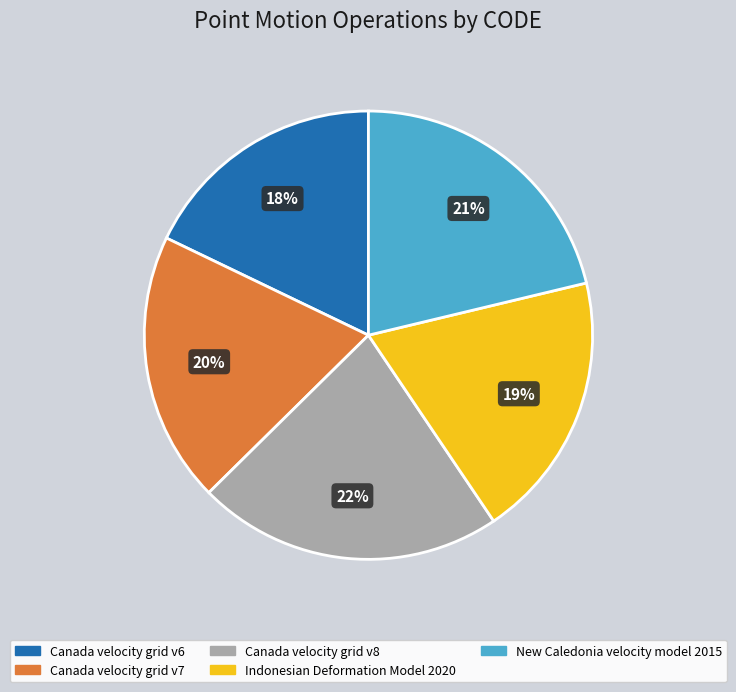

To the nearest percent, what portion does New Caledonia velocity model 2015 represent?

21%